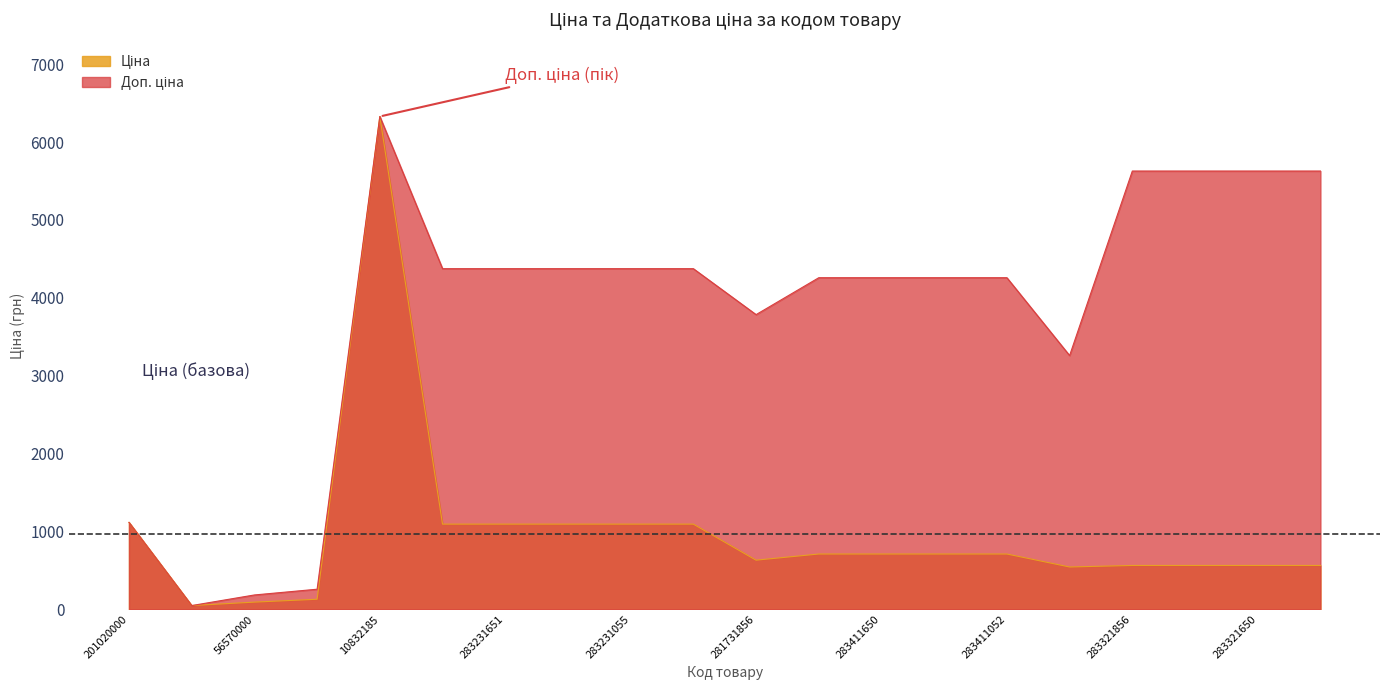

What is the average value of the Ціна series?

972.2